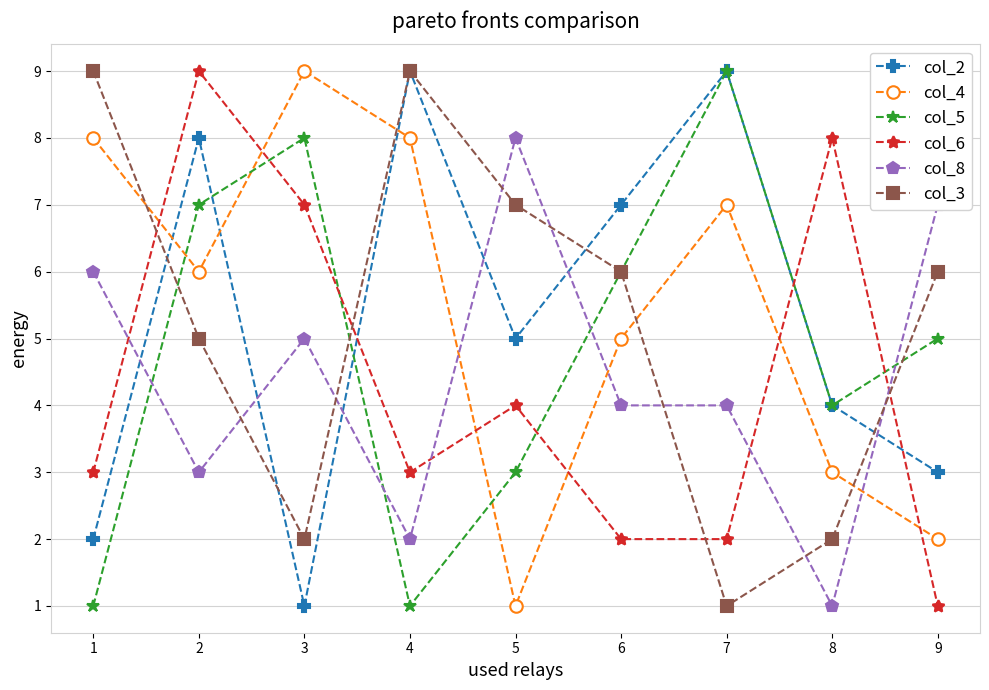

Where is col_2 nearest to the value 5?

5